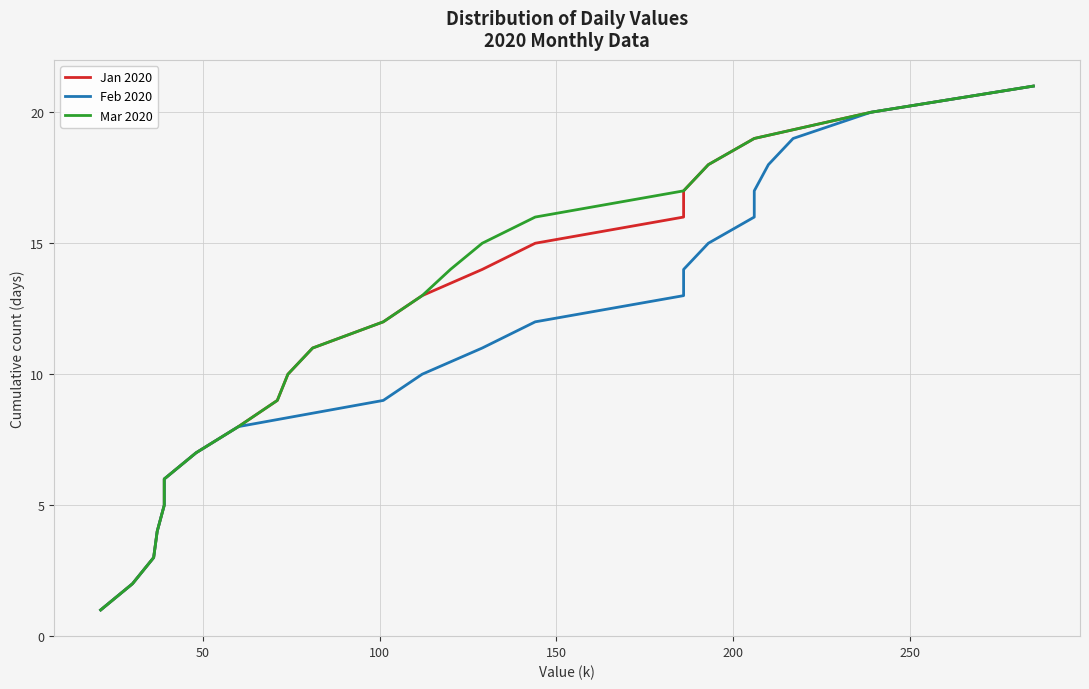

What is the value of the Feb 2020 point at the 5th from the left?

5